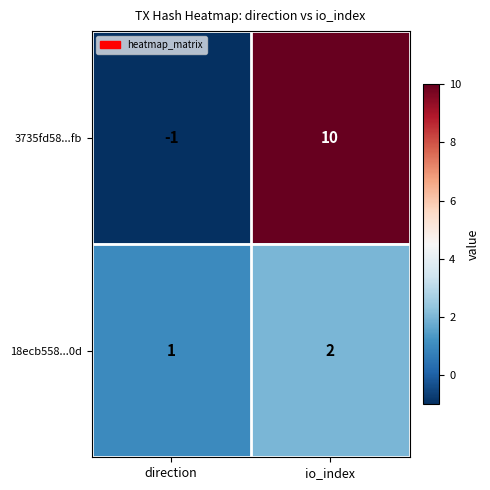

Which series has the widest spread of values?

3735fd58...fb